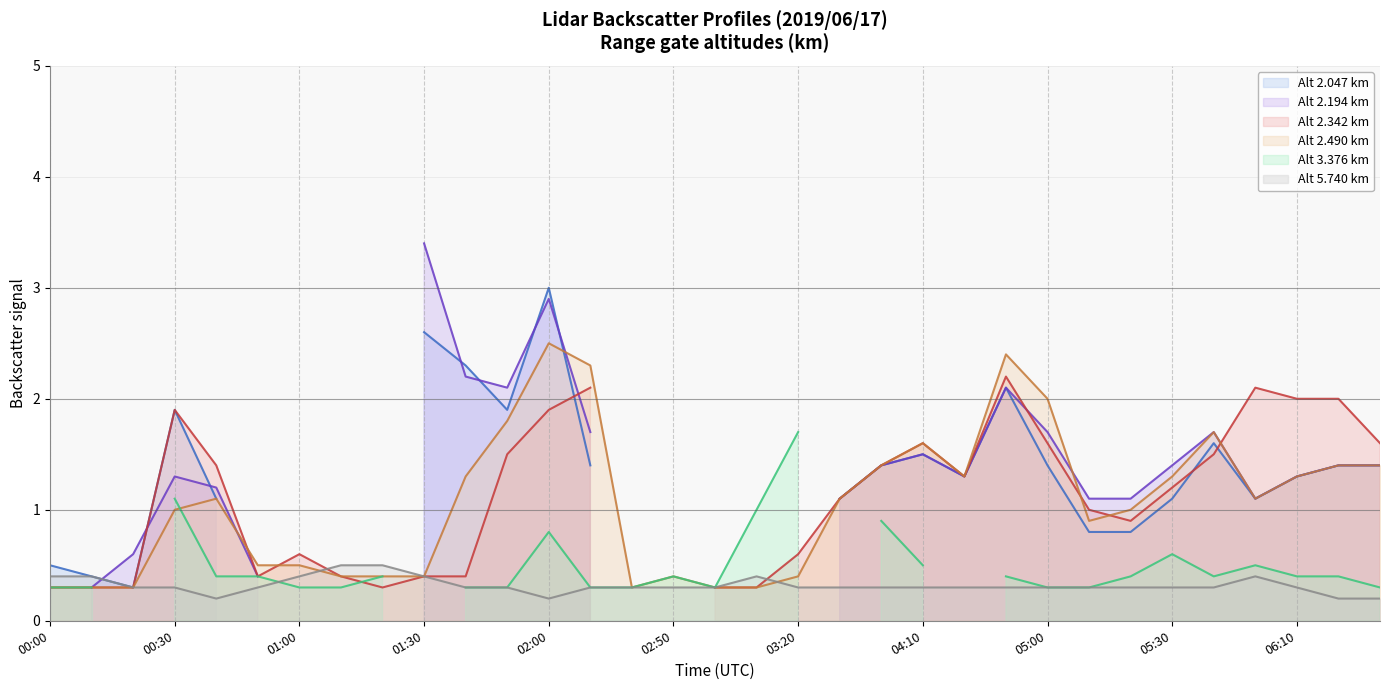

What is the total value across all series at 32?

6.3